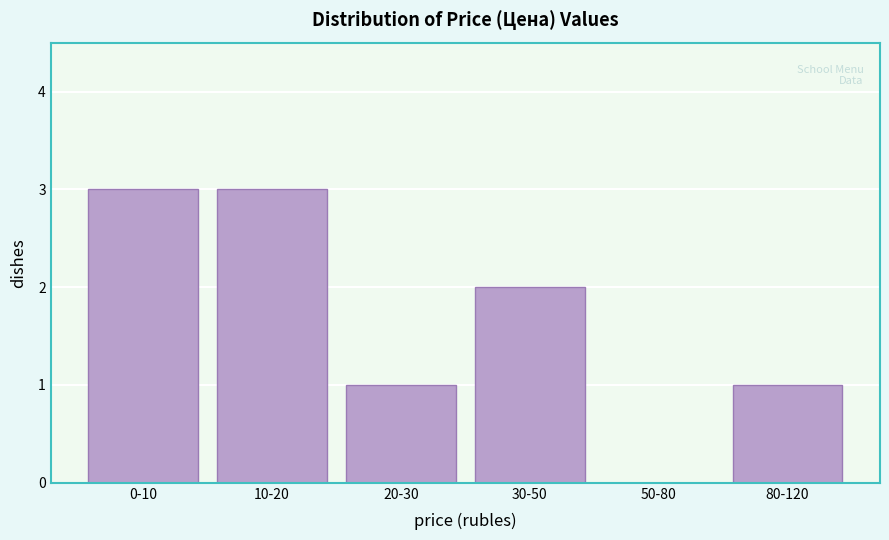

Reading right to left, extract all data points from this chart.

80-120=1	50-80=0	30-50=2	20-30=1	10-20=3	0-10=3